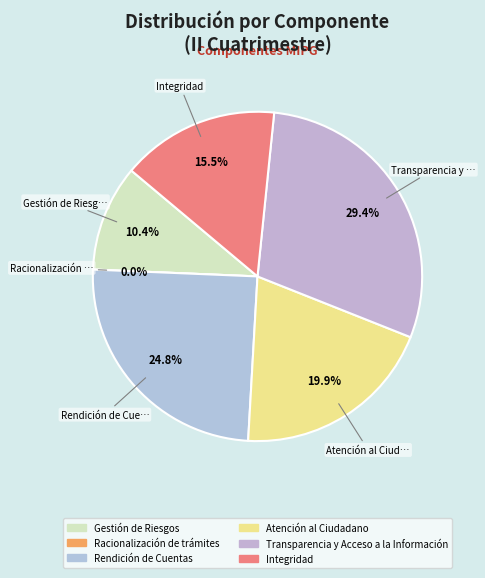

Does any single category account for the majority?

No